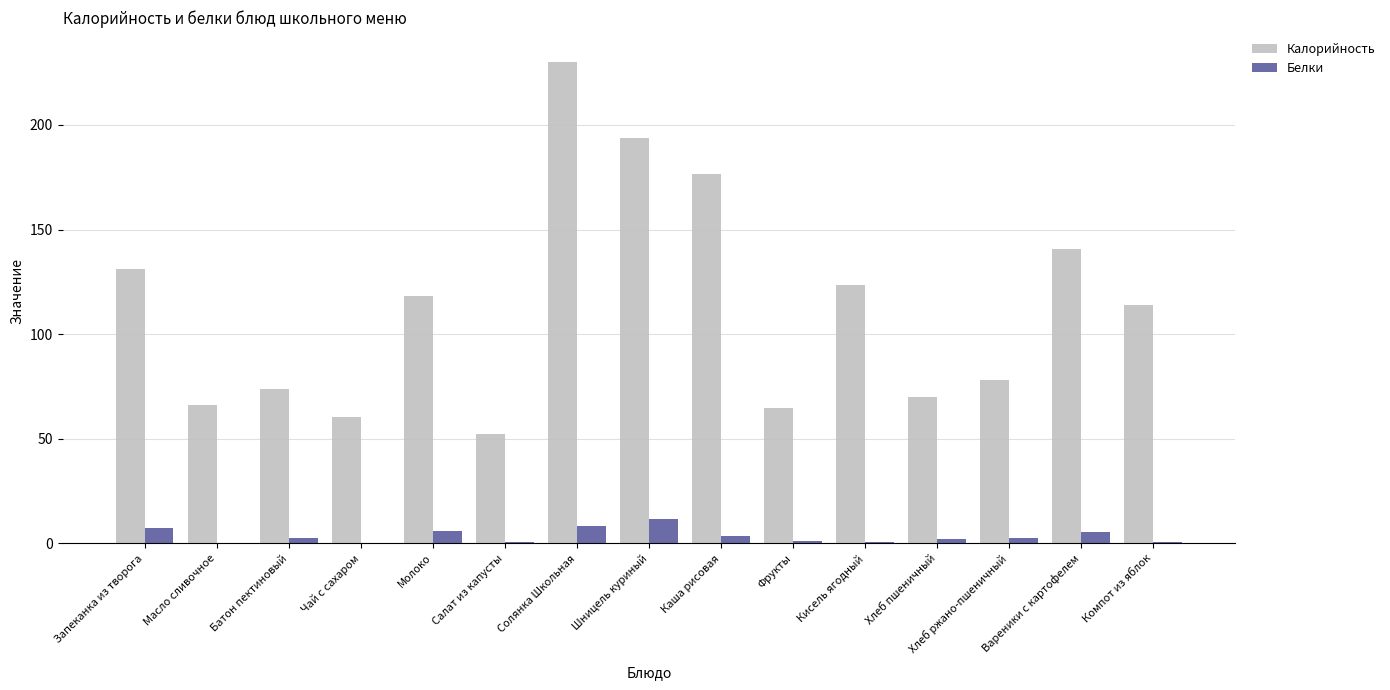

What is the total value across all series at Батон пектиновый?

76.3